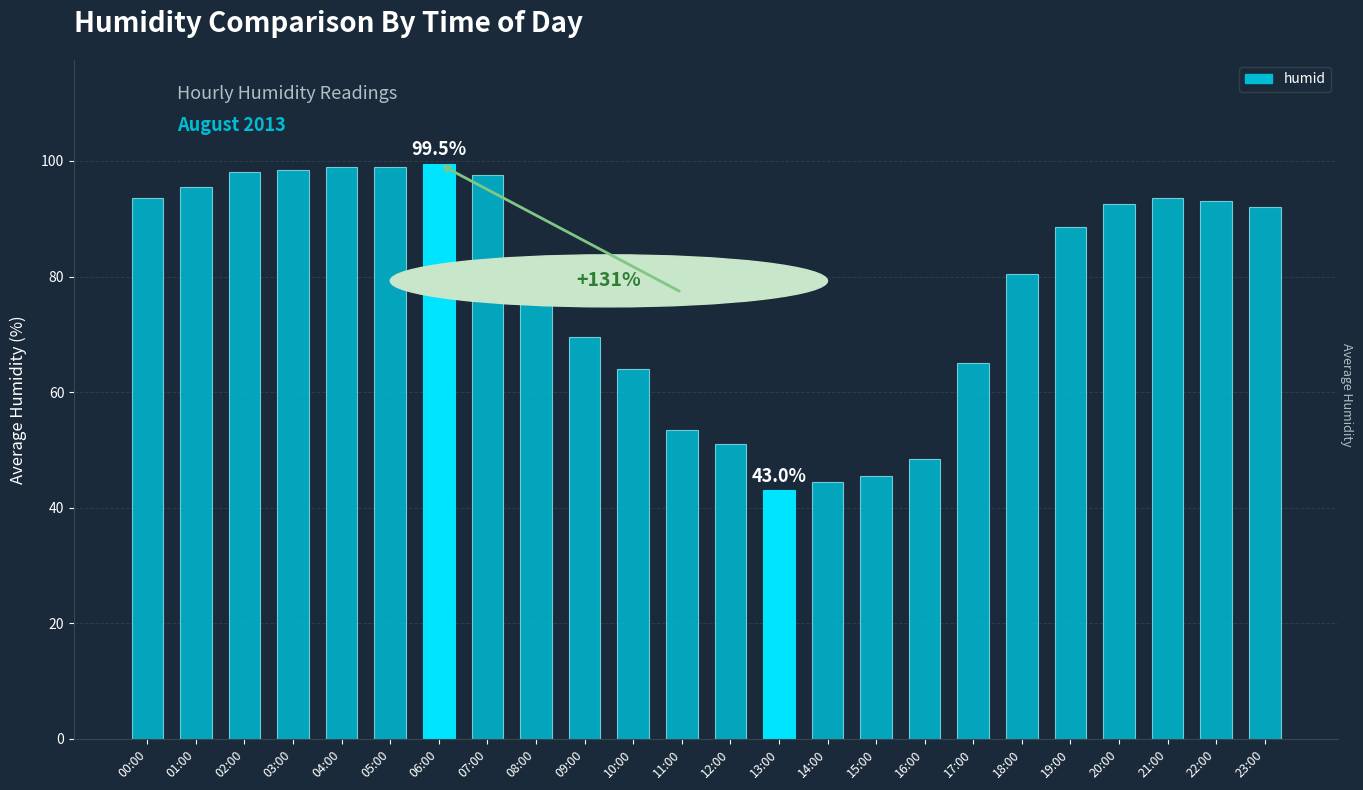

Read the value at 05:00.

99.0